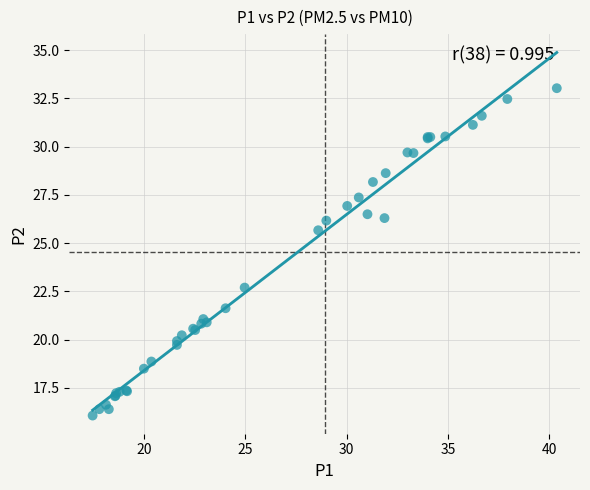

What Y value in the scatter plot is closest to 24?

22.7